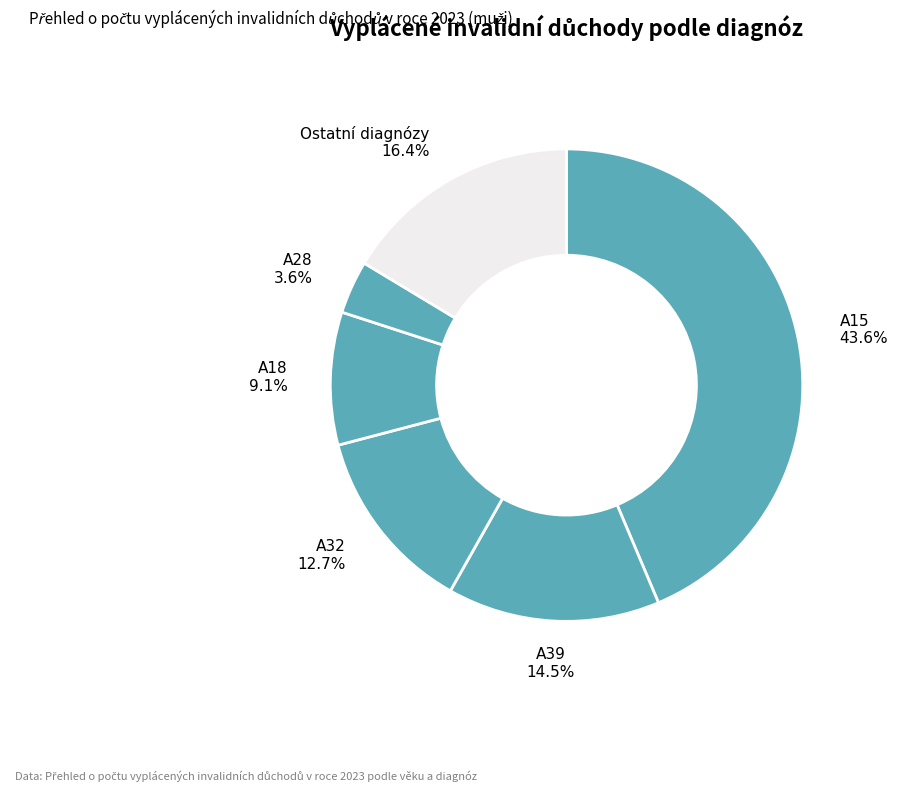

How much of the chart is everything except A39?

85.5%